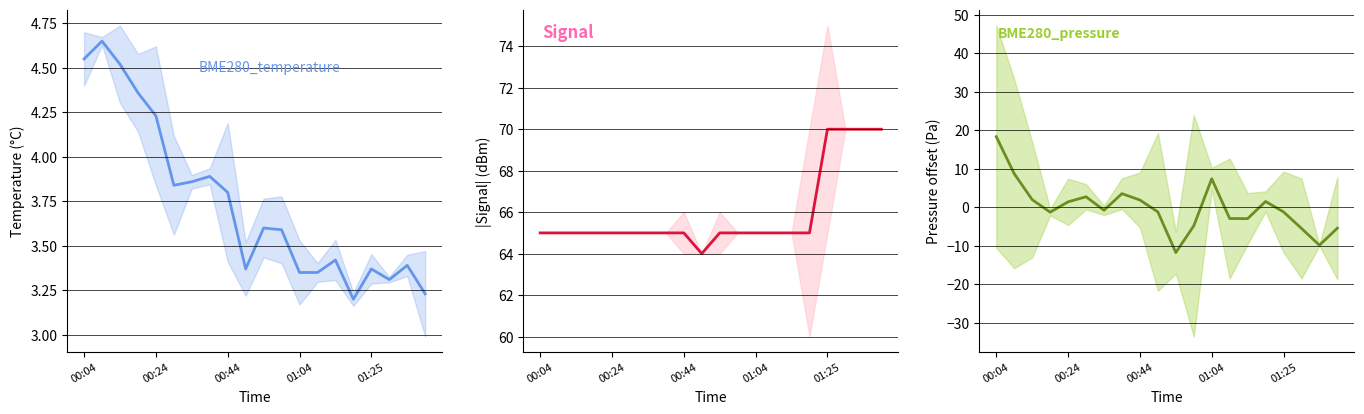

Which series has the largest range (max minus min)?

BME280_pressure